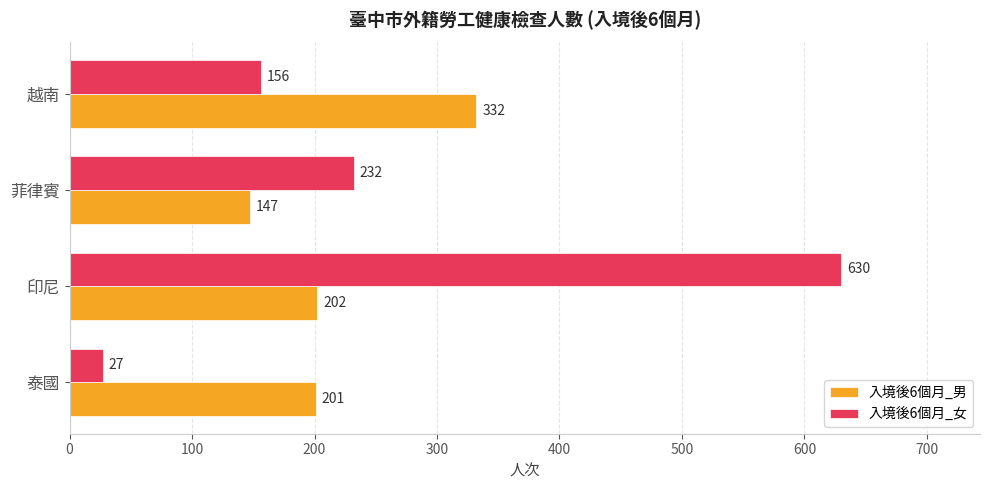

Read the 入境後6個月_女 value at 越南, to the nearest 100.

200